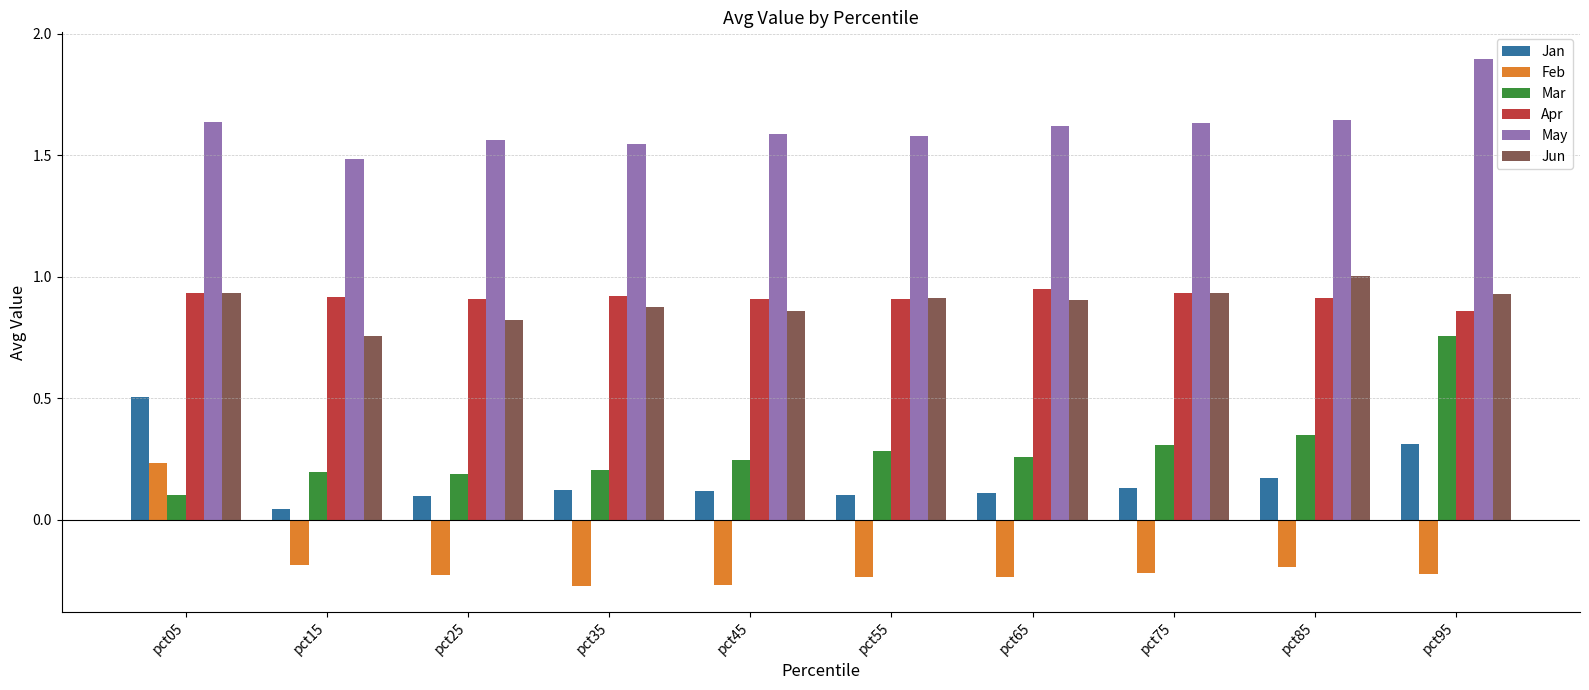

Are the bars horizontal?

No